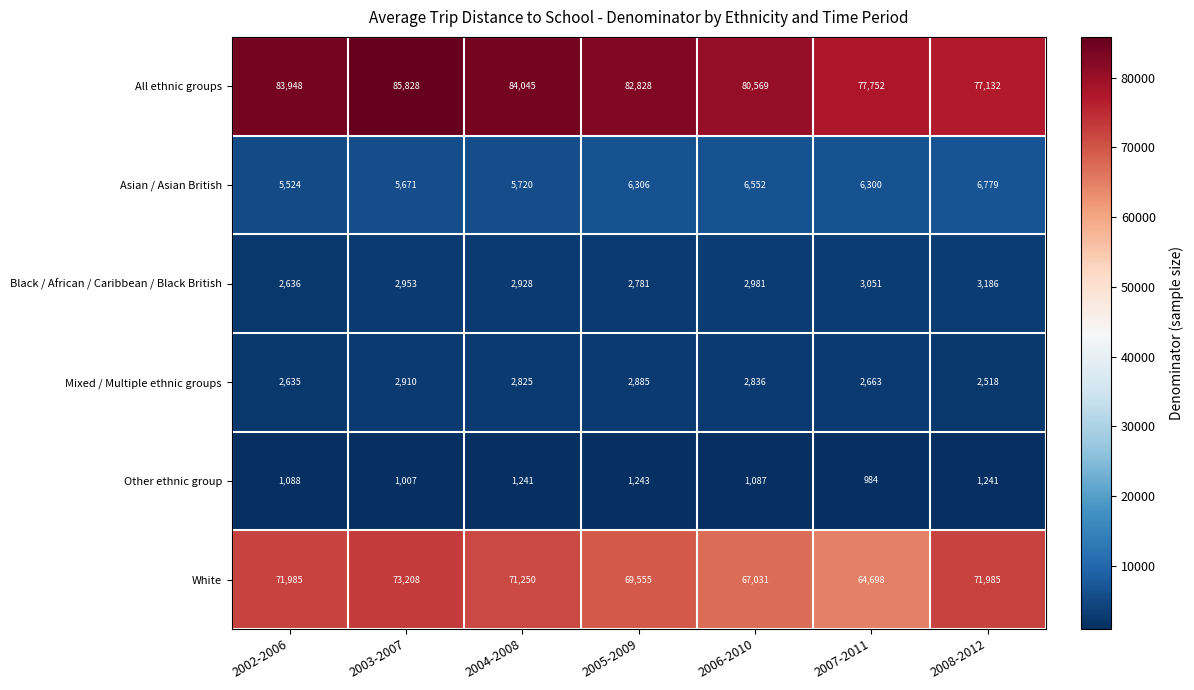

Rank the series by their maximum value, from lowest to highest.

Other ethnic group, Mixed / Multiple ethnic groups, Black / African / Caribbean / Black British, Asian / Asian British, White, All ethnic groups